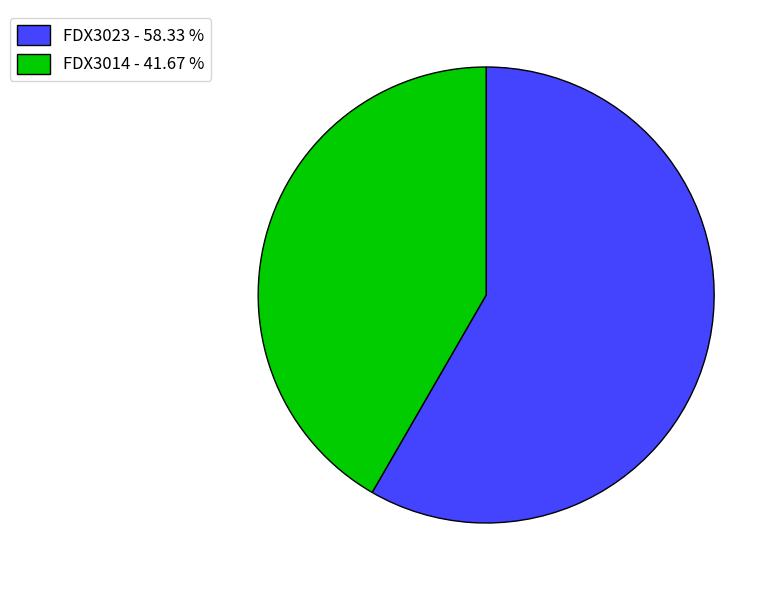

Between FDX3014 - 41.67 % and FDX3023 - 58.33 %, which is larger?

FDX3023 - 58.33 %